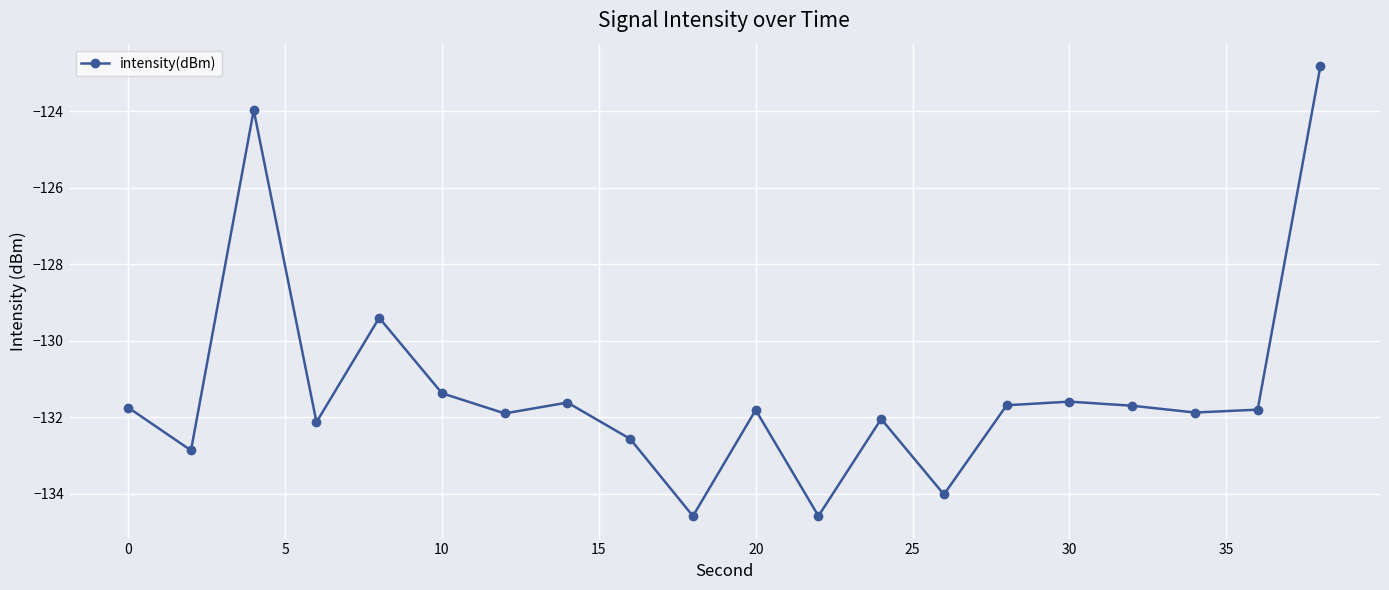

What is the sum of all values?

-2626.1